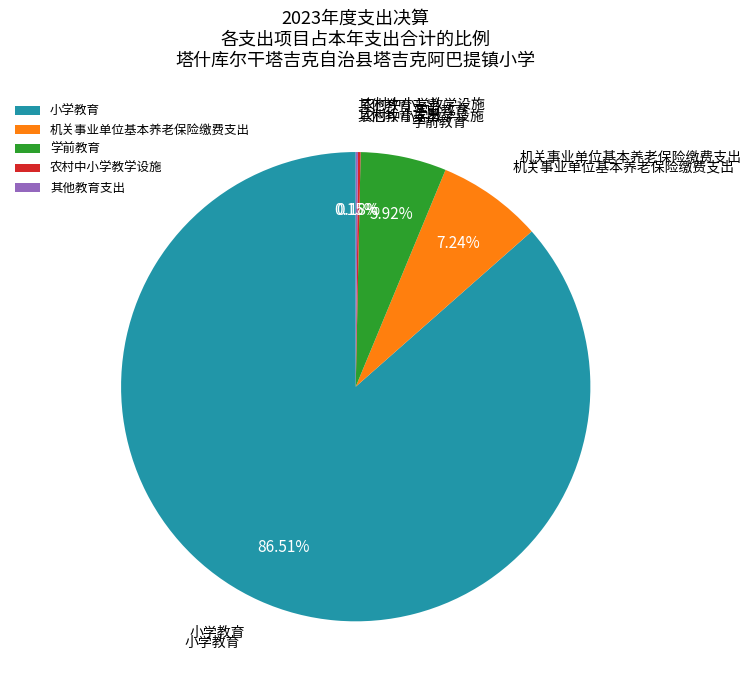

How much of the chart is everything except 学前教育?

94.1%